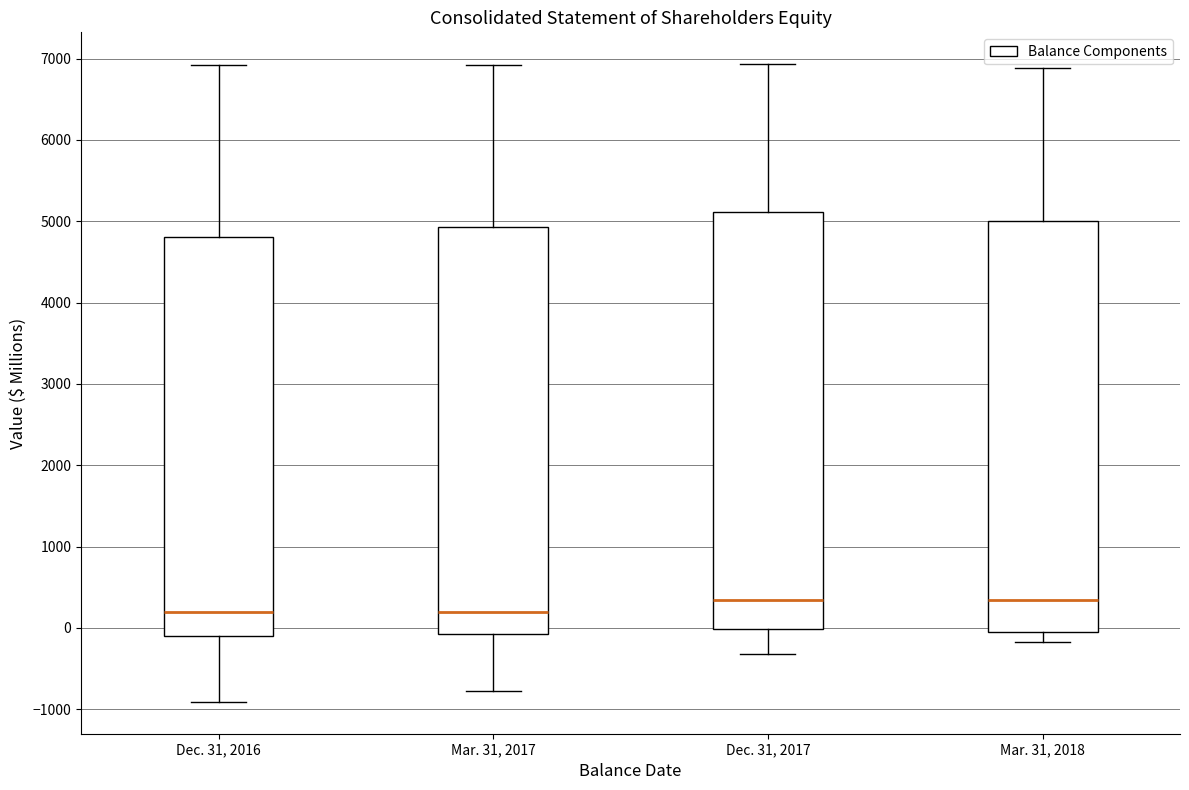

Reading left to right, transcribe this box plot: for each box, give where its median line is, the range the box spans, and where its two whiskers end, as read against the y-axis. The values are not printed on the chart, so give them approximately, as read against the axis.

Dec. 31, 2016: median 200, box -100 to 4800, whiskers -900 to 6900
Mar. 31, 2017: median 200, box -100 to 4900, whiskers -800 to 6900
Dec. 31, 2017: median 300, box 0 to 5100, whiskers -300 to 6900
Mar. 31, 2018: median 300, box 0 to 5000, whiskers -200 to 6900